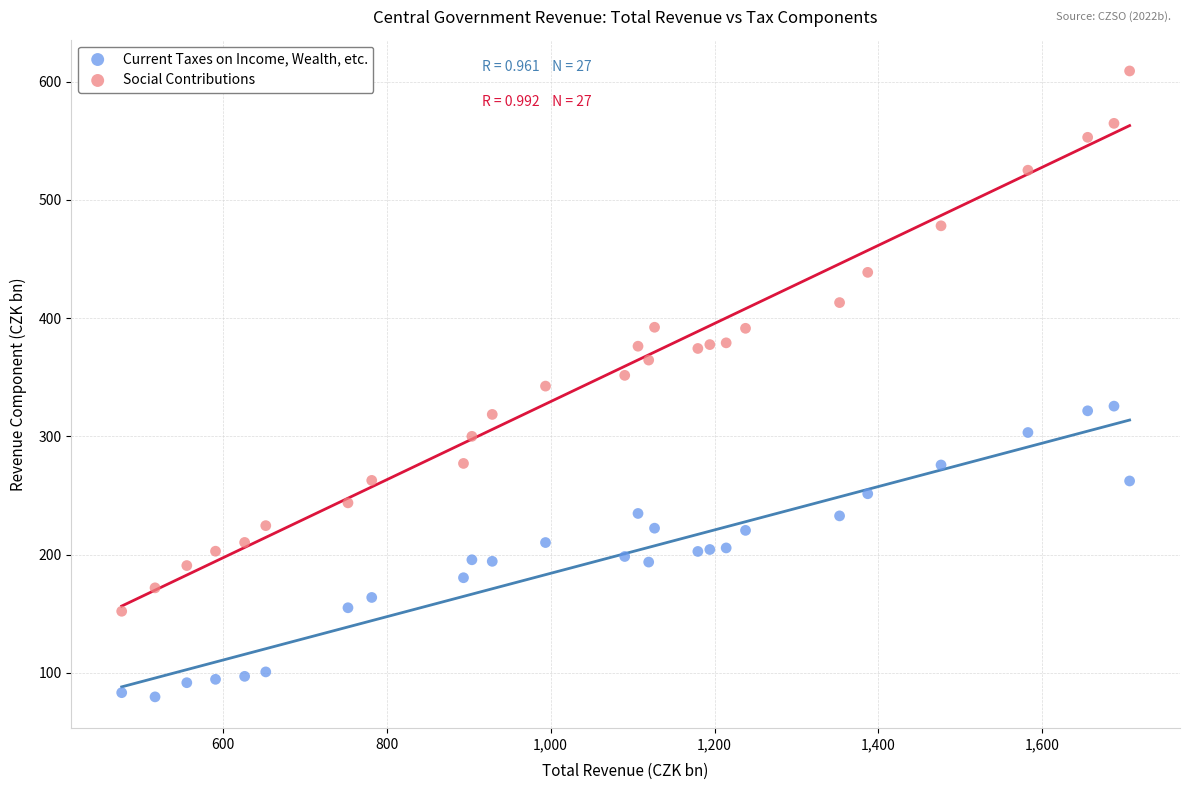

Which series contains the lowest Y value?

Current Taxes on Income, Wealth, etc.